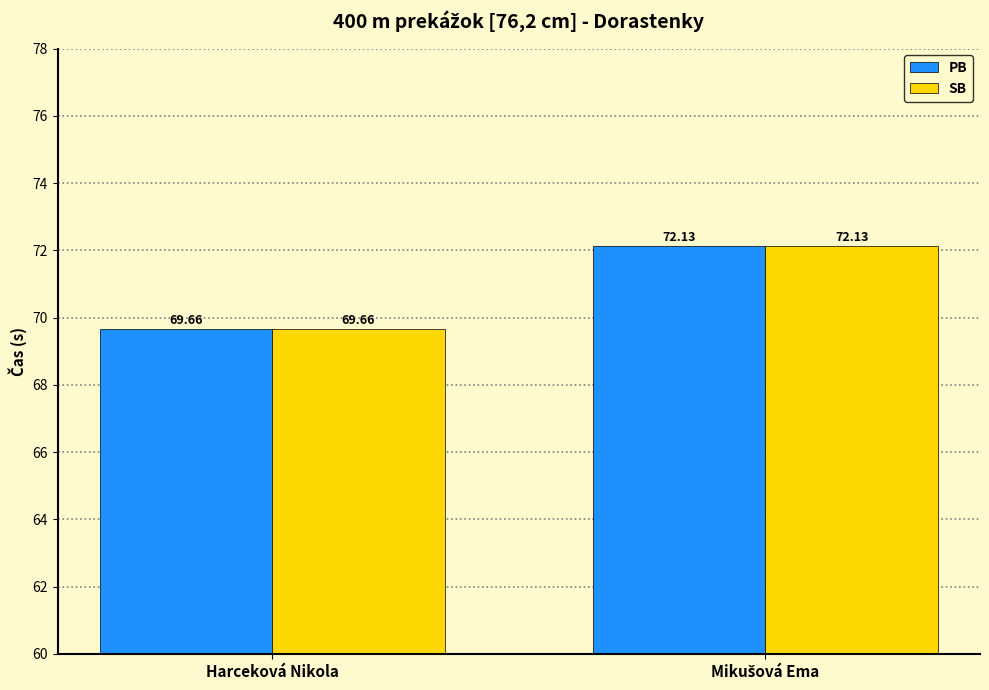

How many bars are there in total?

4